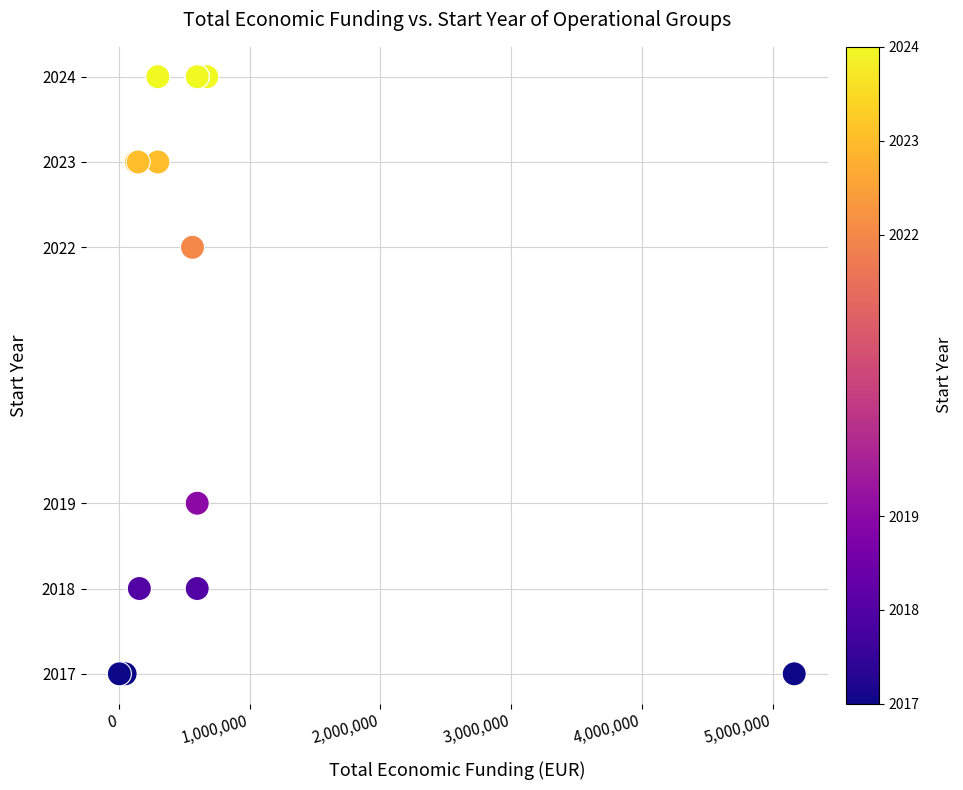

What Y value in the scatter plot is closest to 2020?

2019